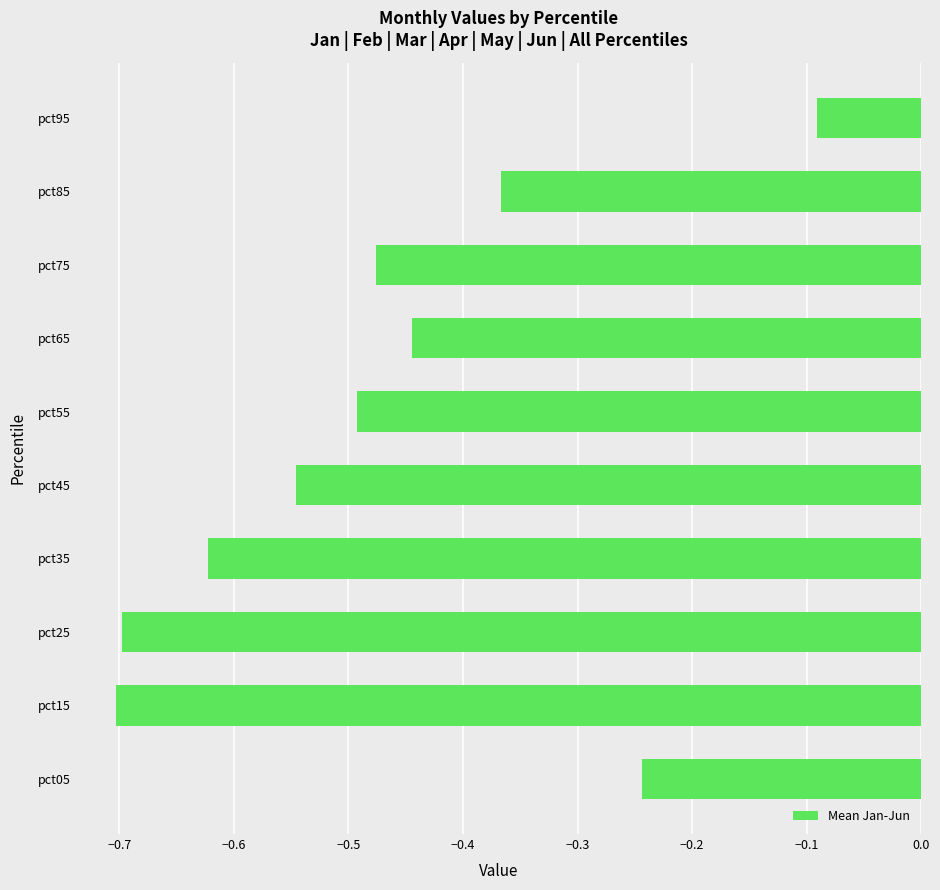

What is the sum of all values?

-4.7